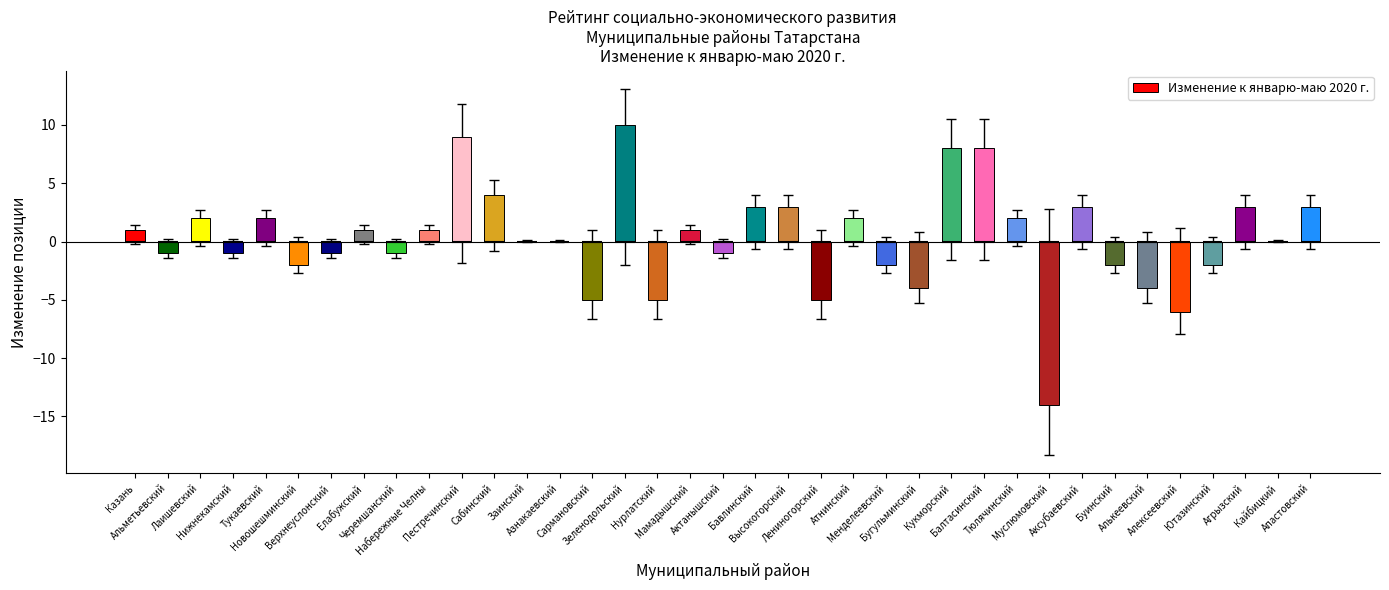

How many data points are above 0?

18